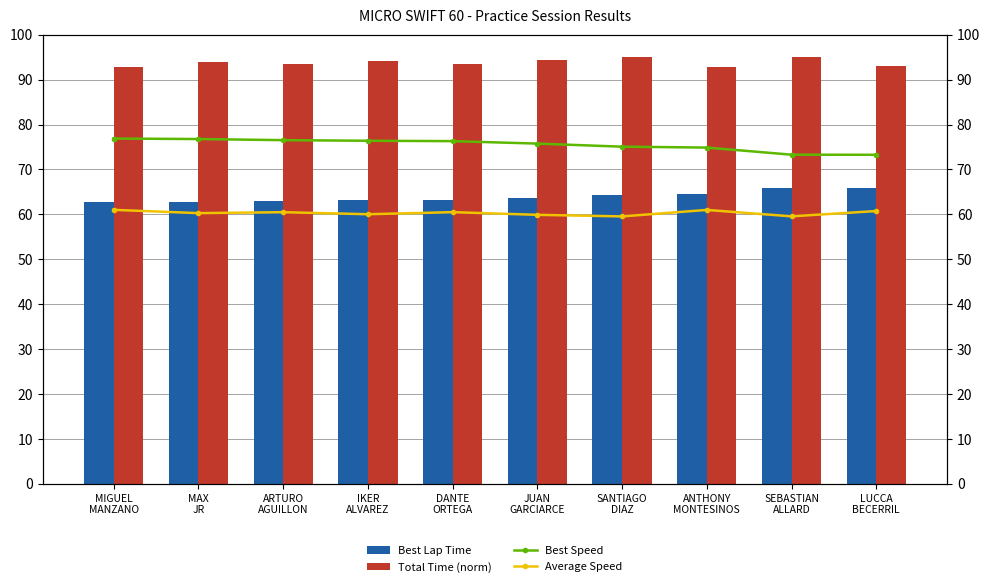

Which series has the largest range (max minus min)?

Best Speed